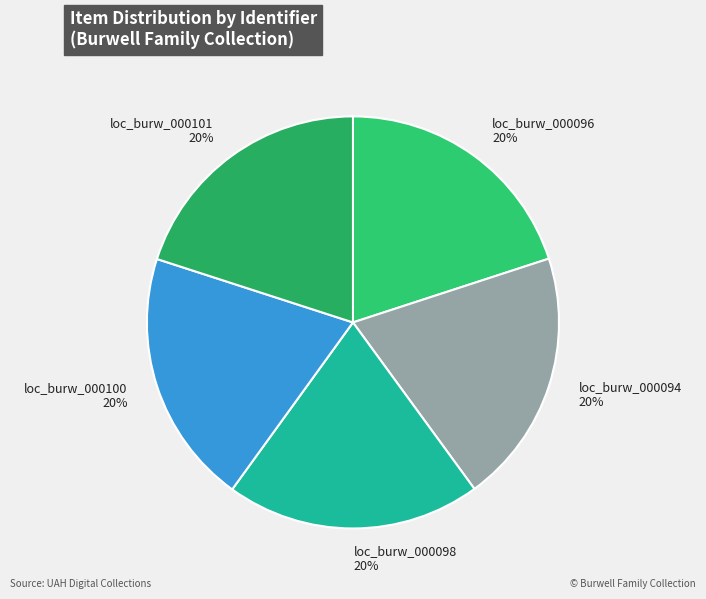

True or false: loc_burw_000101 accounts for 10% of the total.

False